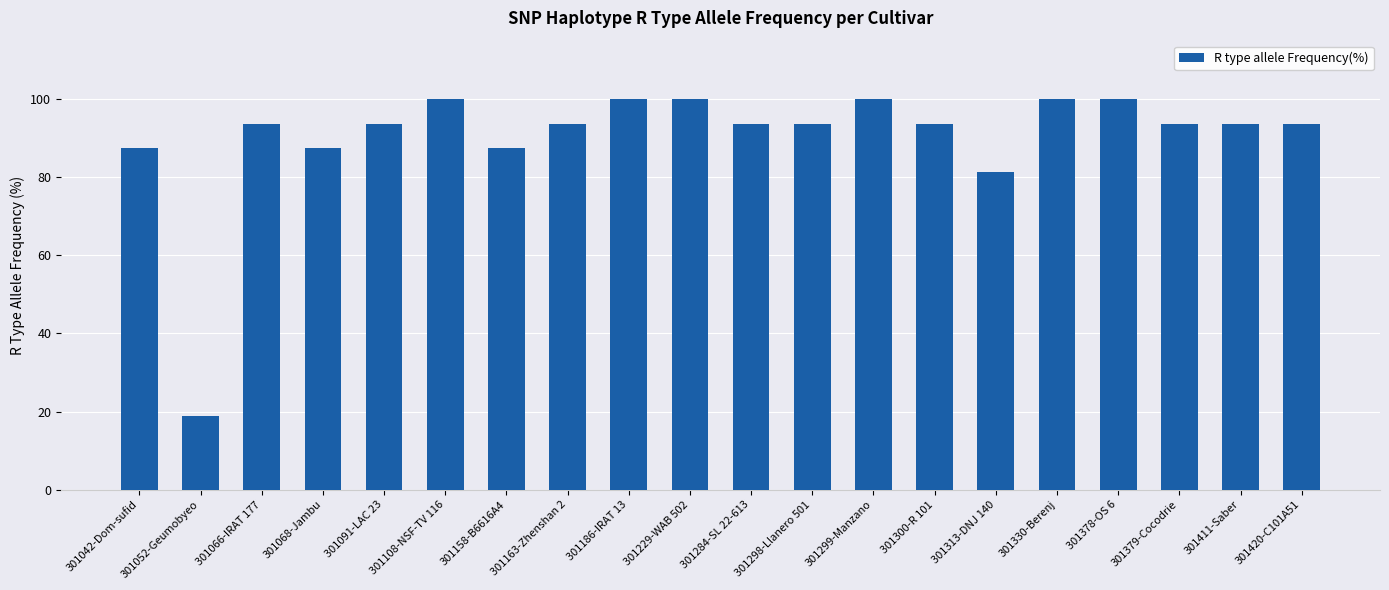

Where is the data nearest to the value 59?

301313-DNJ 140